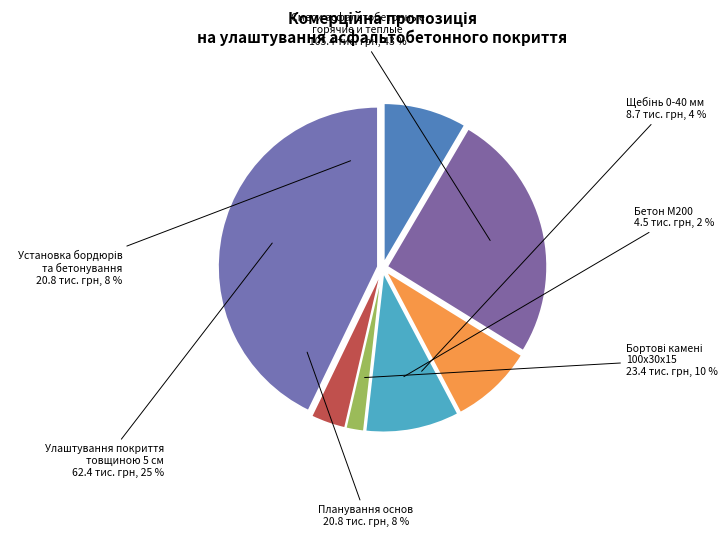

To the nearest percent, what percentage of the pie is Смеси асфальтобетонные
горячие и теплые?

43%